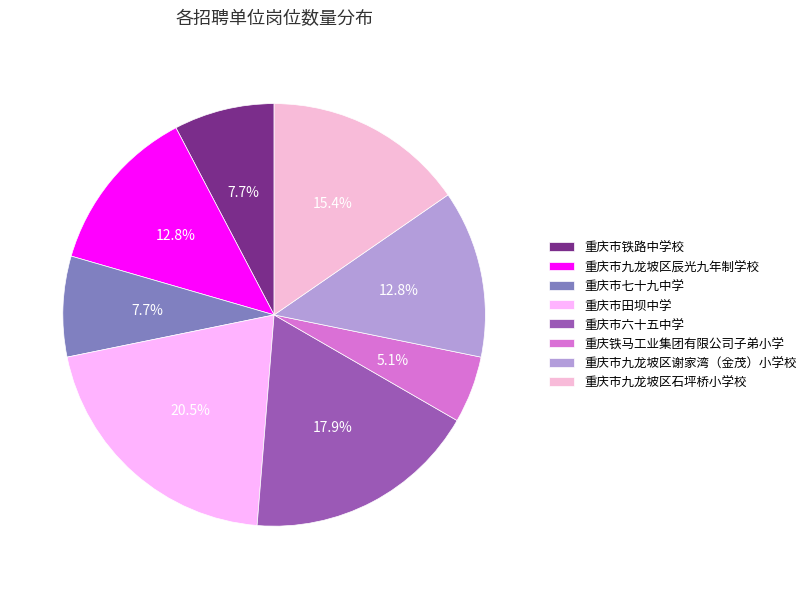

Does any single category account for the majority?

No